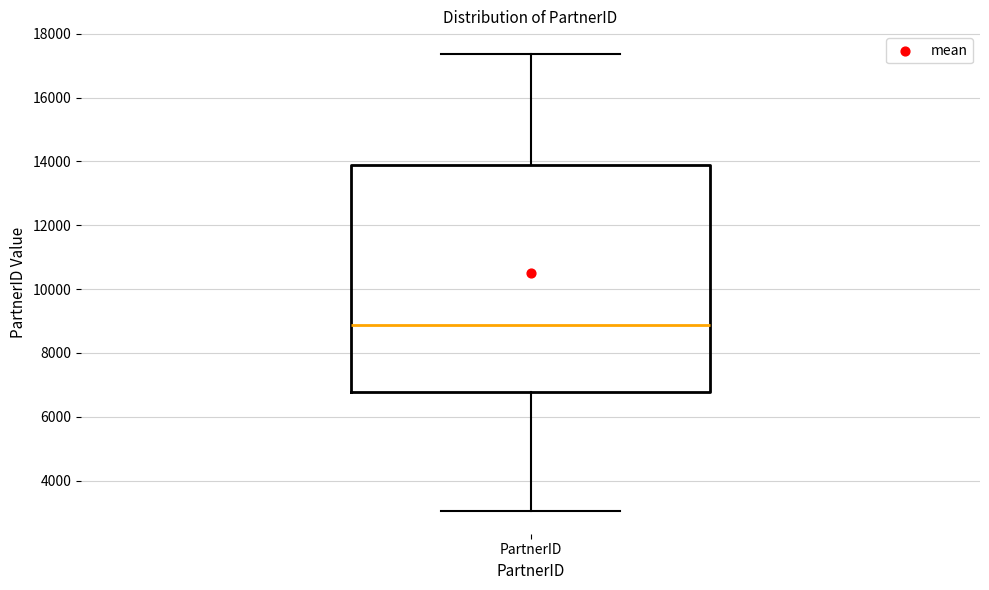

Where is the upper edge of the box for PartnerID on the y-axis? The values are not printed on the chart, so give them approximately, as read against the axis.

14000